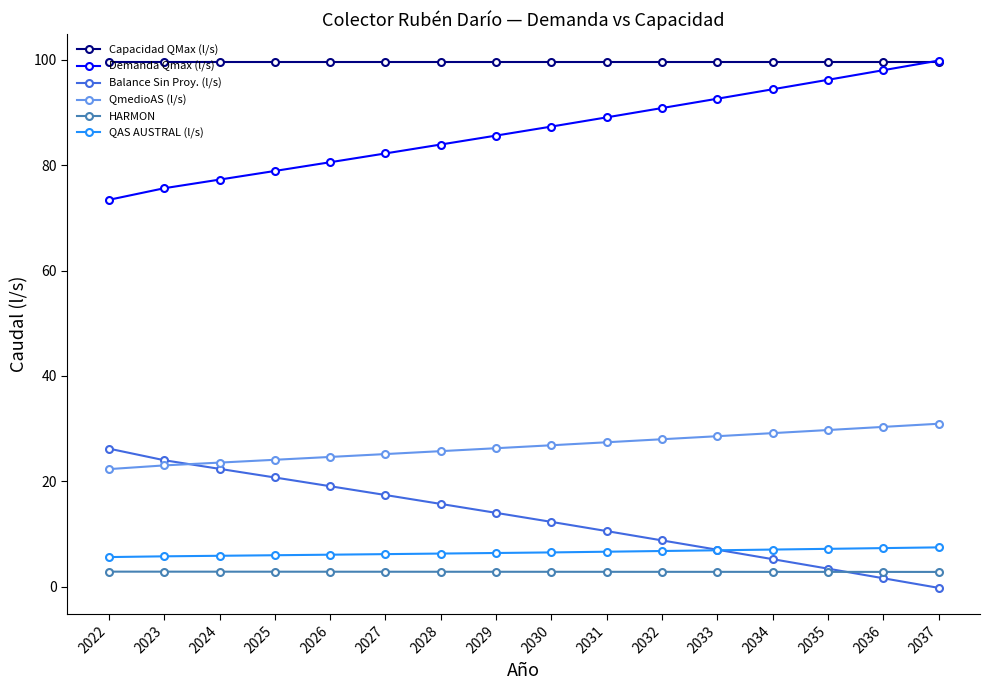

True or false: QmedioAS (l/s) and Capacidad QMax (l/s) cross at least once.

False